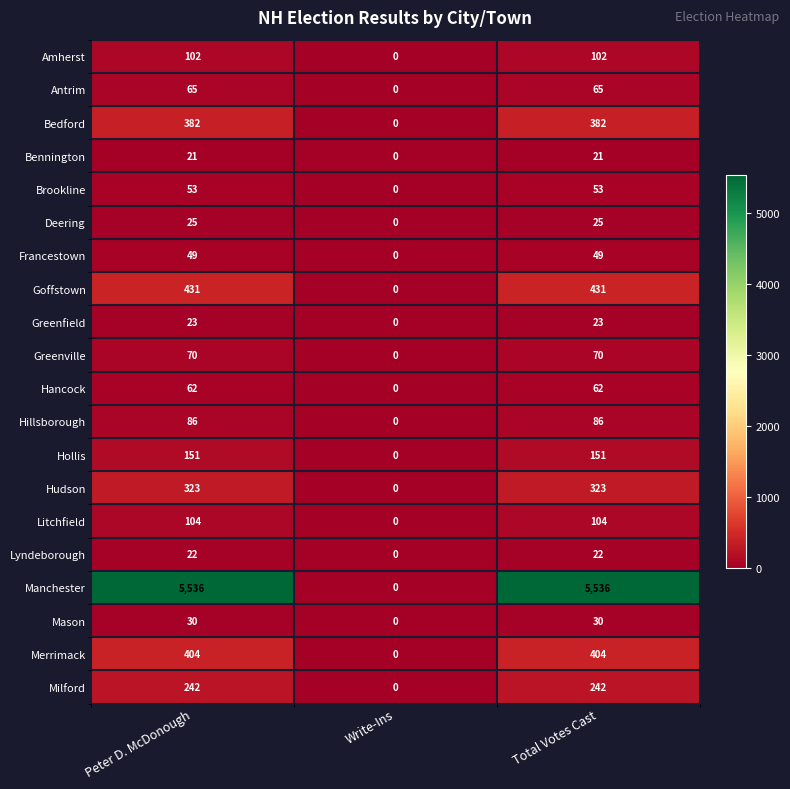

At which label is Deering closest to 12?

Write-Ins